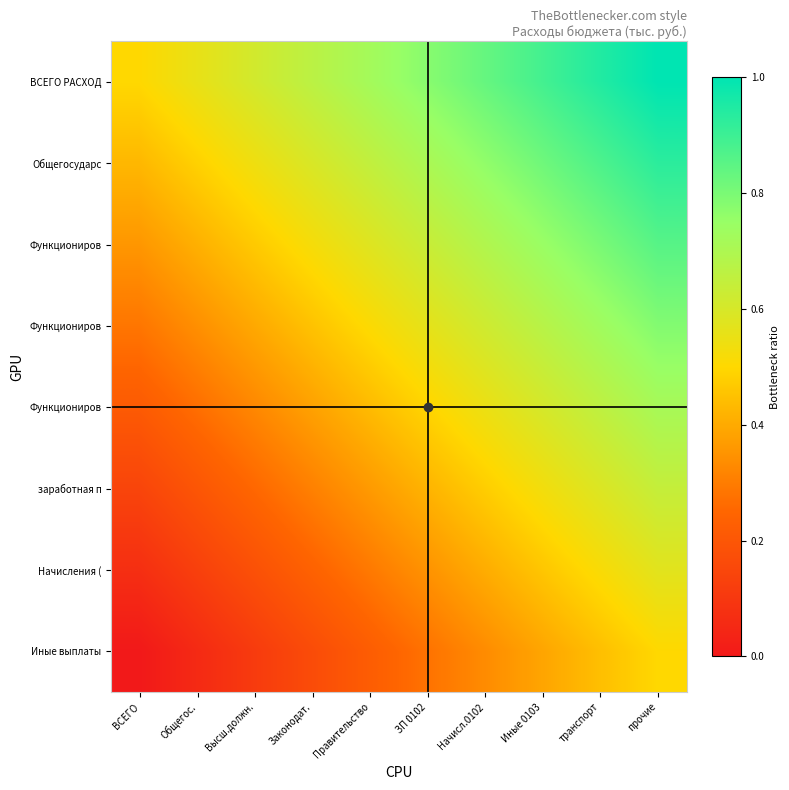

How many data points does each series have?

10